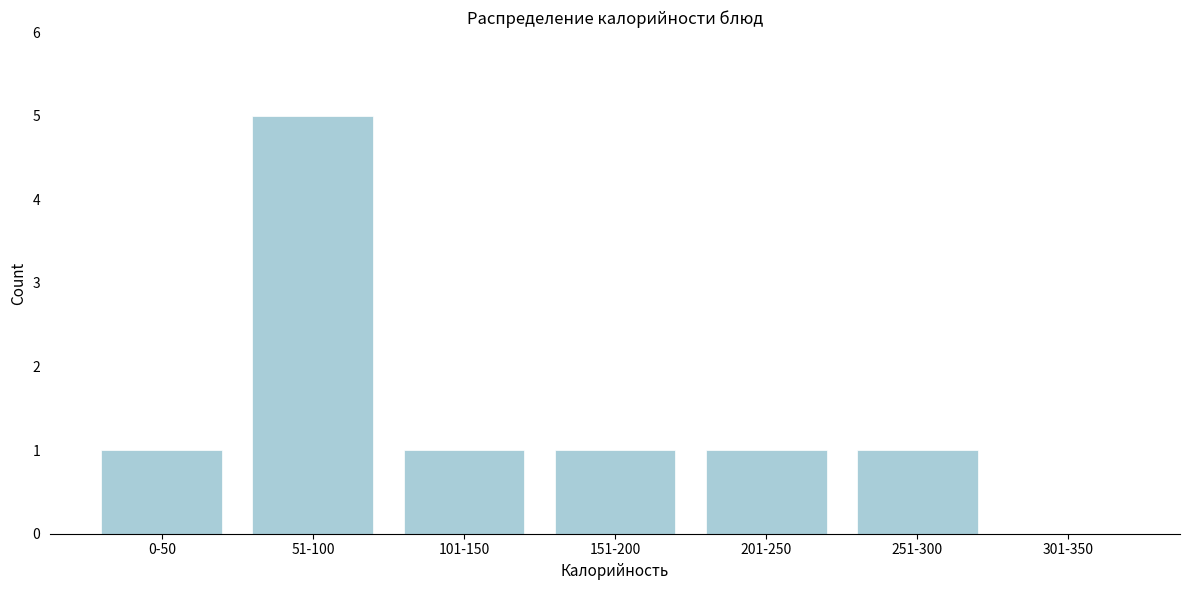

Reading right to left, what are all the values shown in this chart?

301-350=0	251-300=1	201-250=1	151-200=1	101-150=1	51-100=5	0-50=1